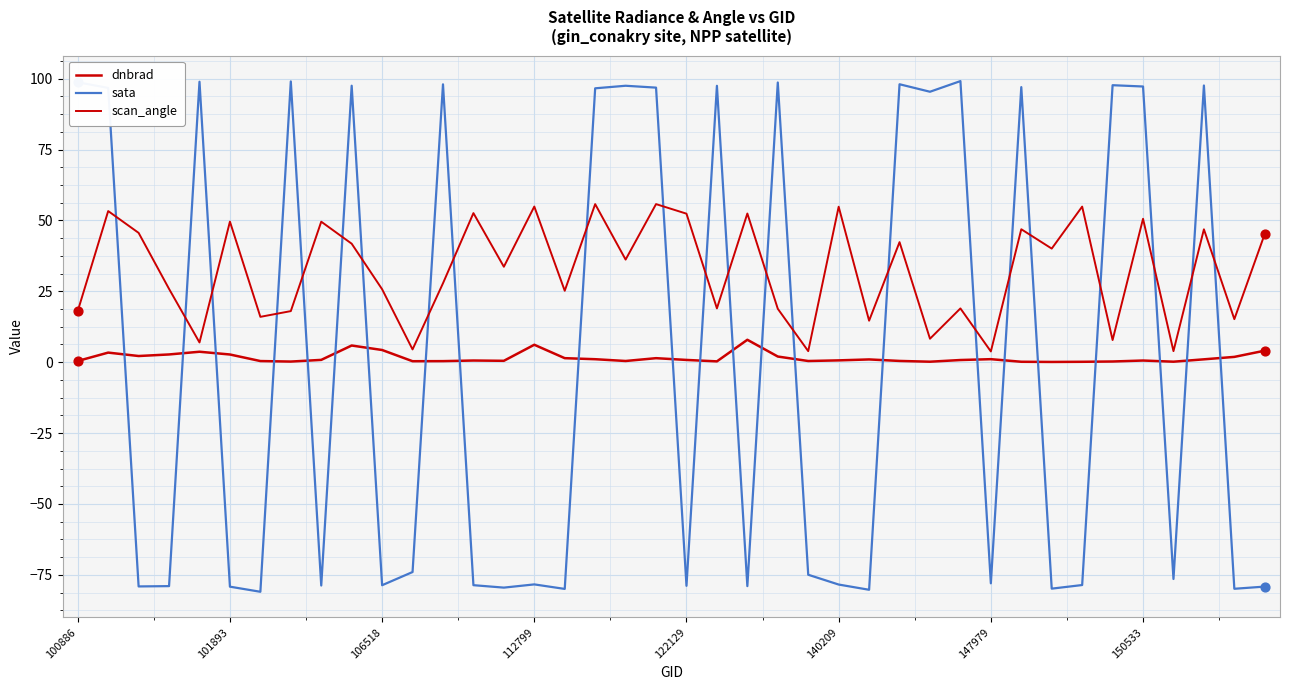

Does the chart have visible grid lines?

Yes